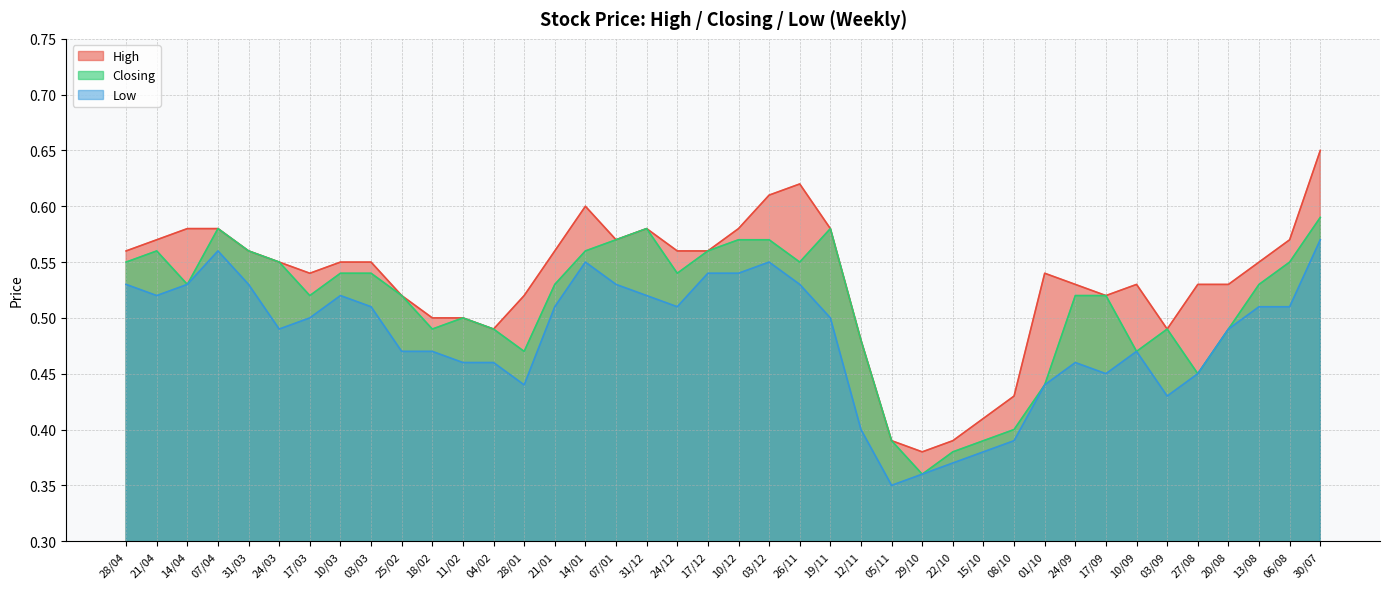

What is the sum of all Closing values?

20.5